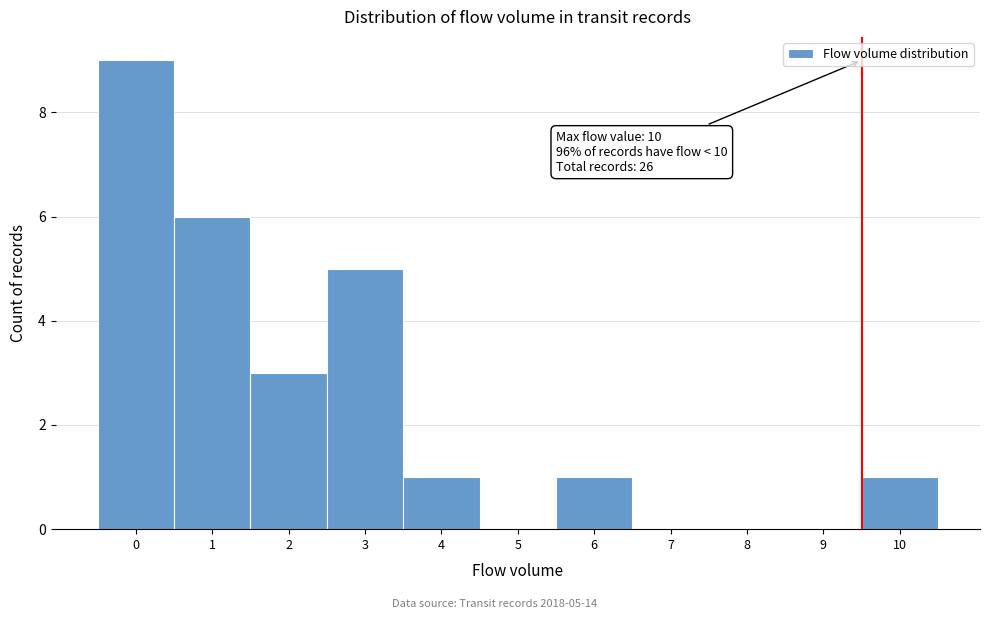

Reading left to right, what are all the values shown in this chart?

0=9	1=6	2=3	3=5	4=1	5=0	6=1	7=0	8=0	9=0	10=1